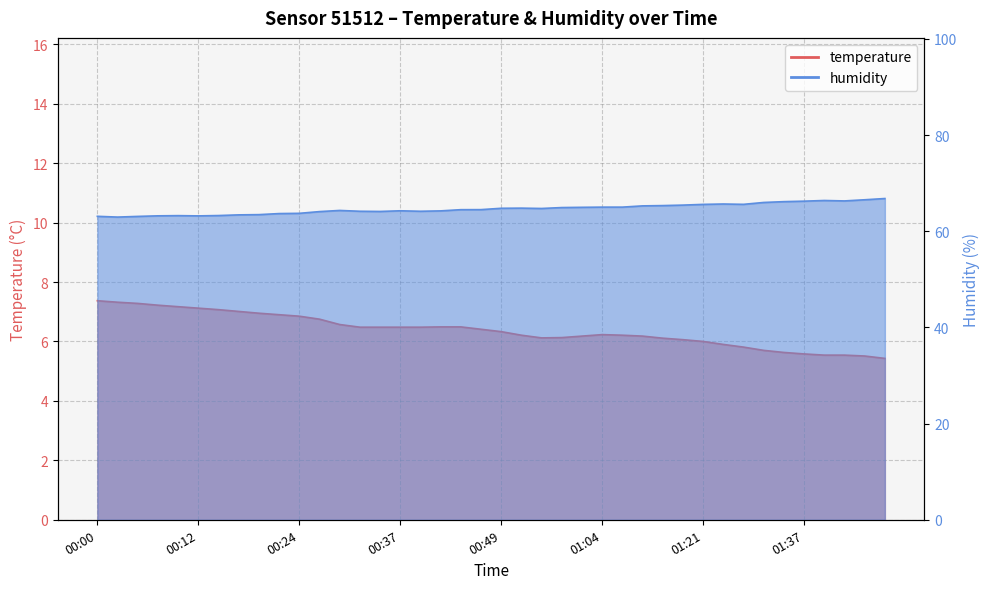

True or false: humidity and temperature cross at least once.

False